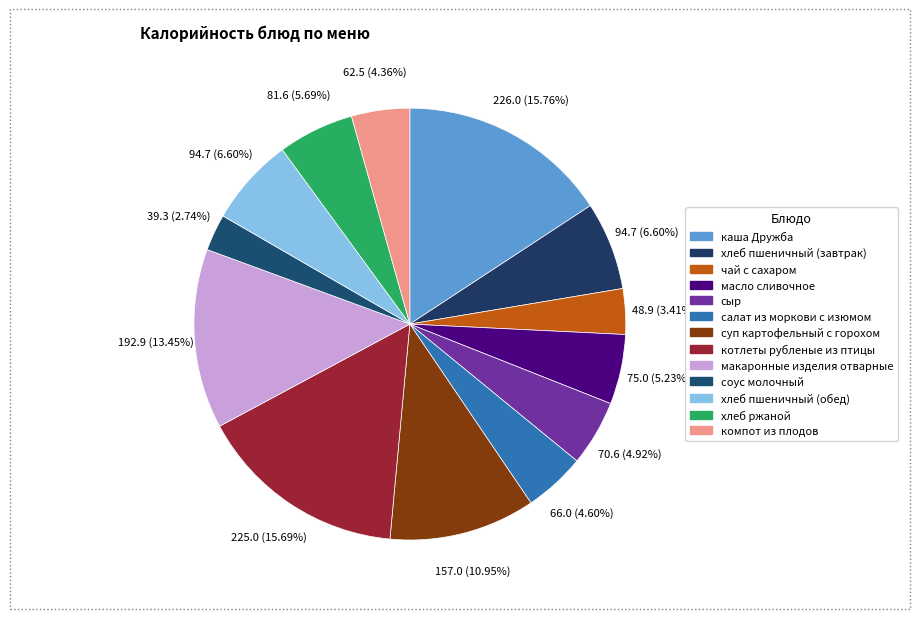

How many segments does this pie chart have?

13